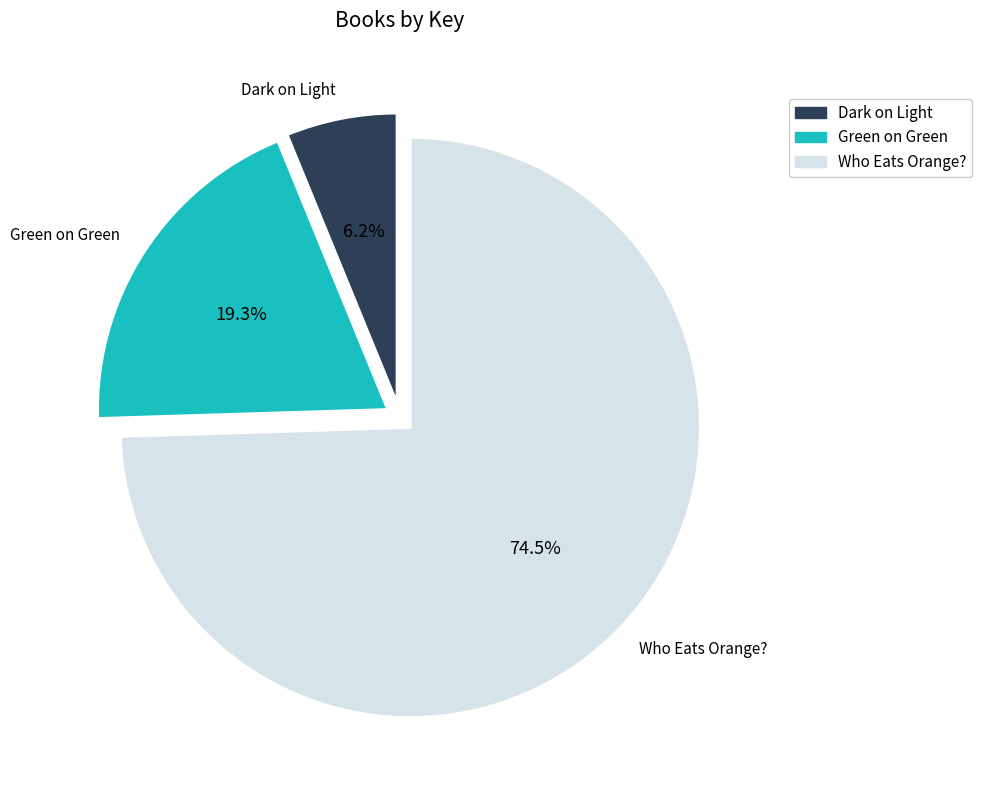

Combined, what portion of the pie is Who Eats Orange? and Green on Green?

93.8%